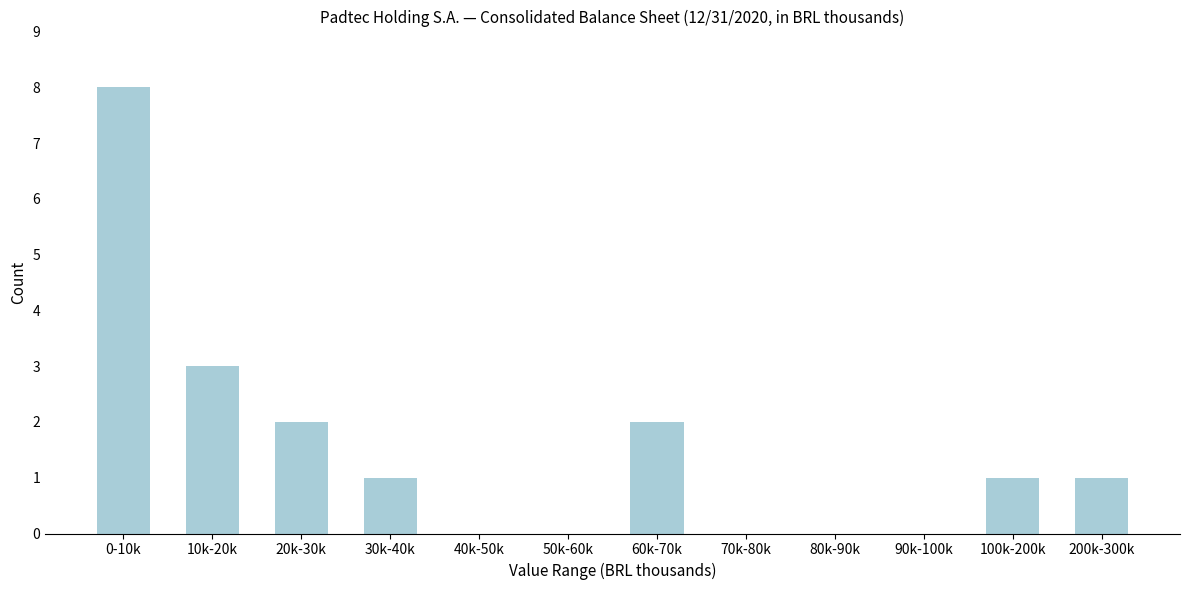

Reading right to left, transcribe all the data shown in this chart.

200k-300k=1	100k-200k=1	90k-100k=0	80k-90k=0	70k-80k=0	60k-70k=2	50k-60k=0	40k-50k=0	30k-40k=1	20k-30k=2	10k-20k=3	0-10k=8